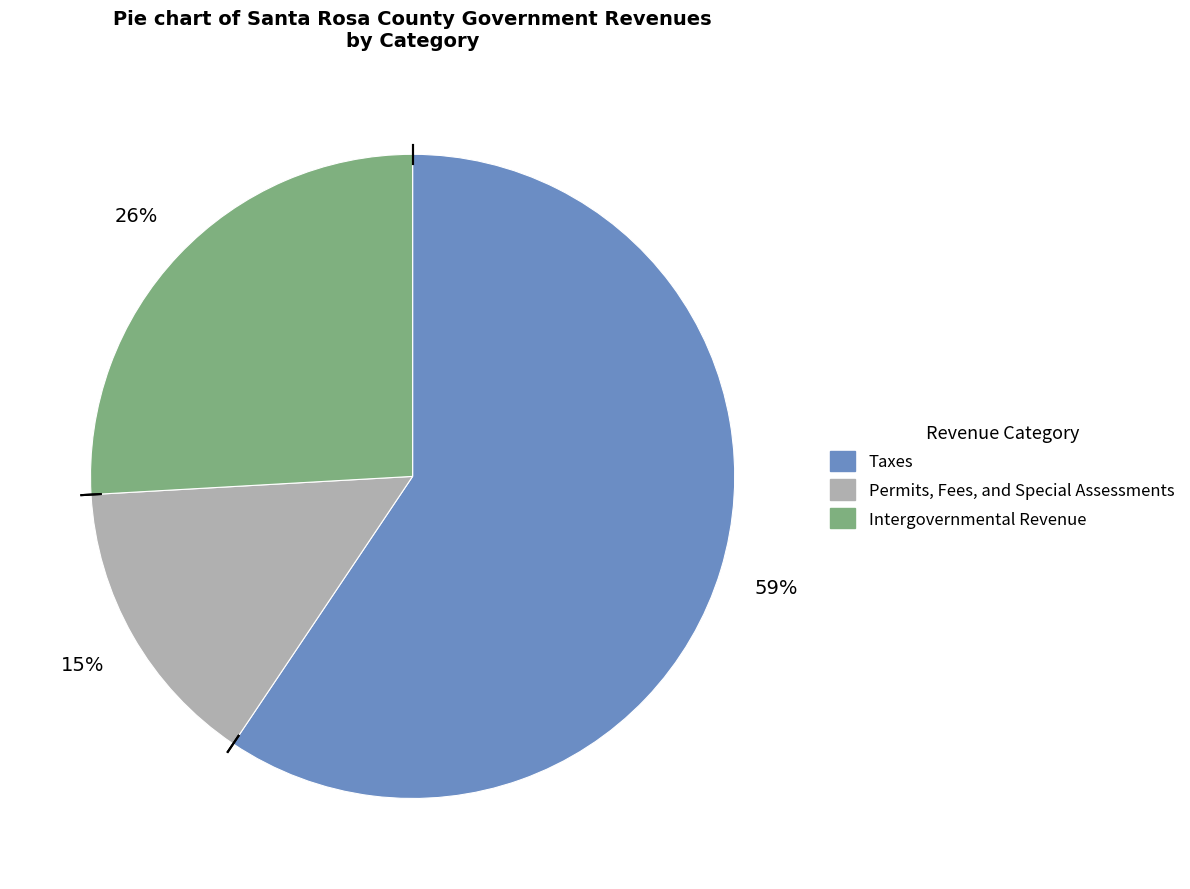

True or false: Permits, Fees, and Special Assessments accounts for 15% of the total.

True